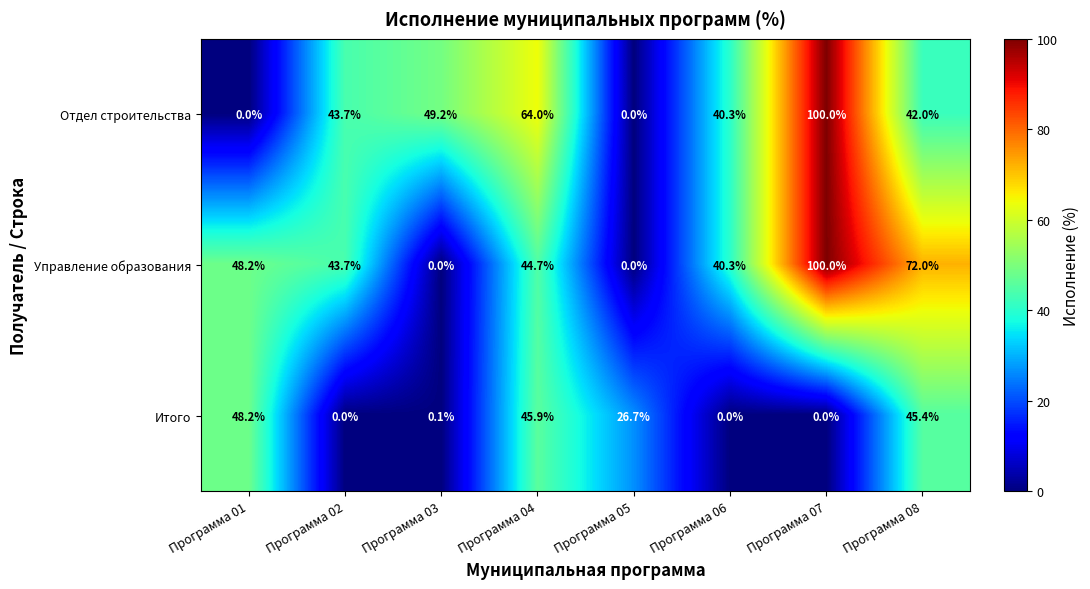

How many positive values does the Отдел строительства series have?

6